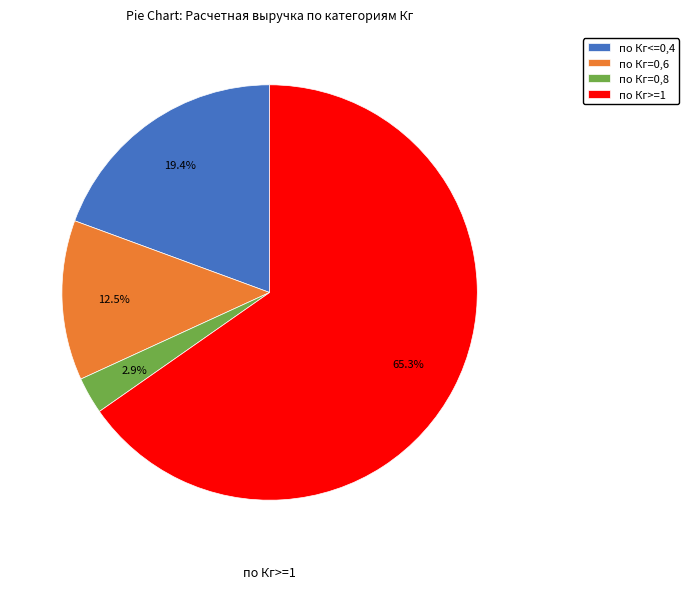

To the nearest percent, what is the average slice percentage?

25%